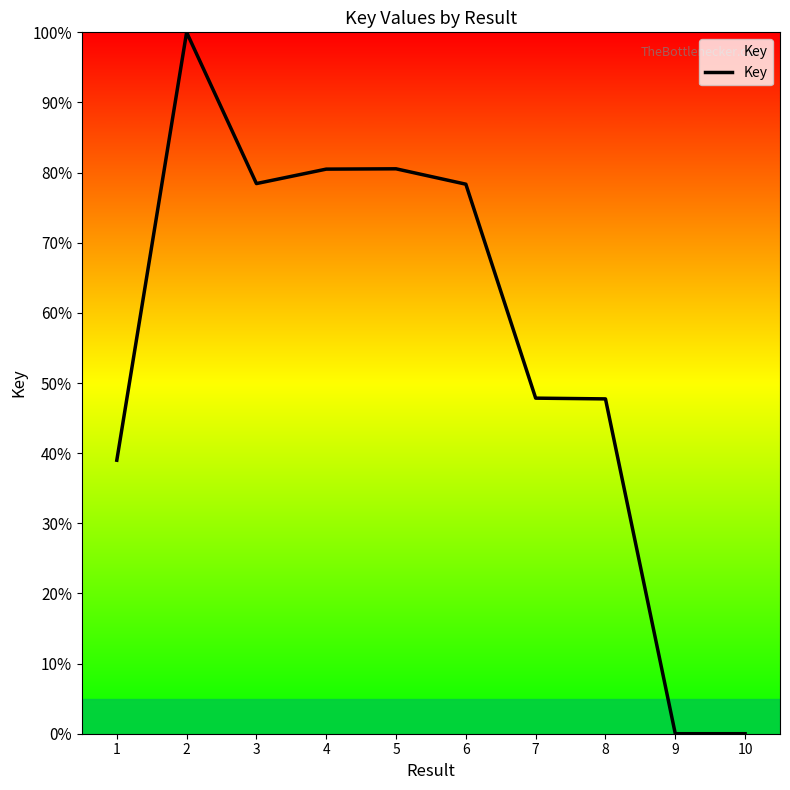

Between 6 and 9, which is larger?

6